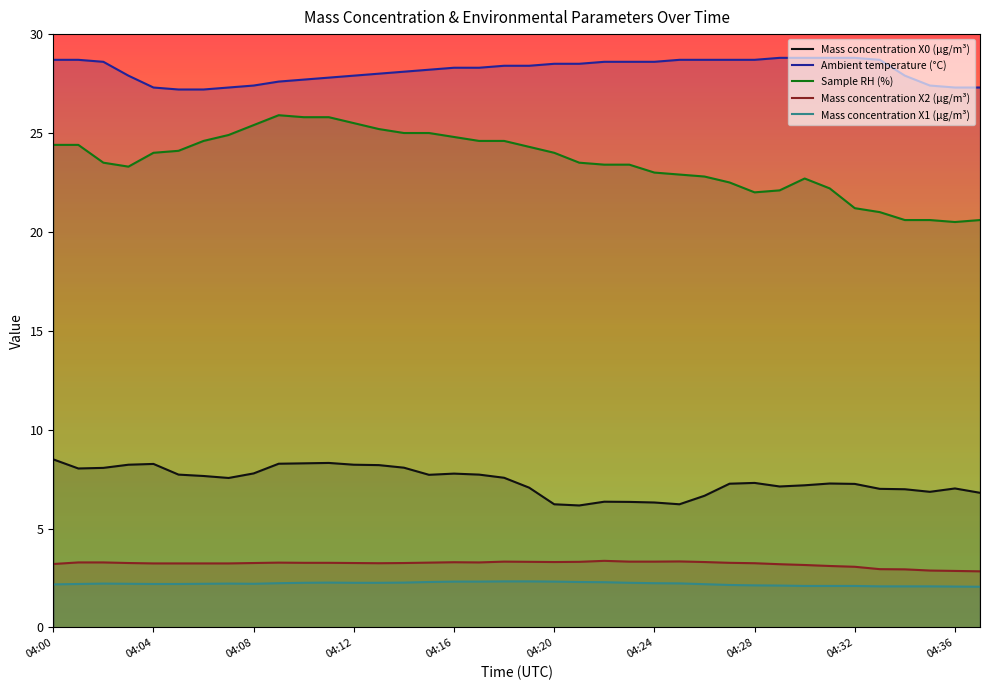

In Mass concentration X2 (μg/m³), how many points are lower than both neighbors (excluding endpoints)?

3